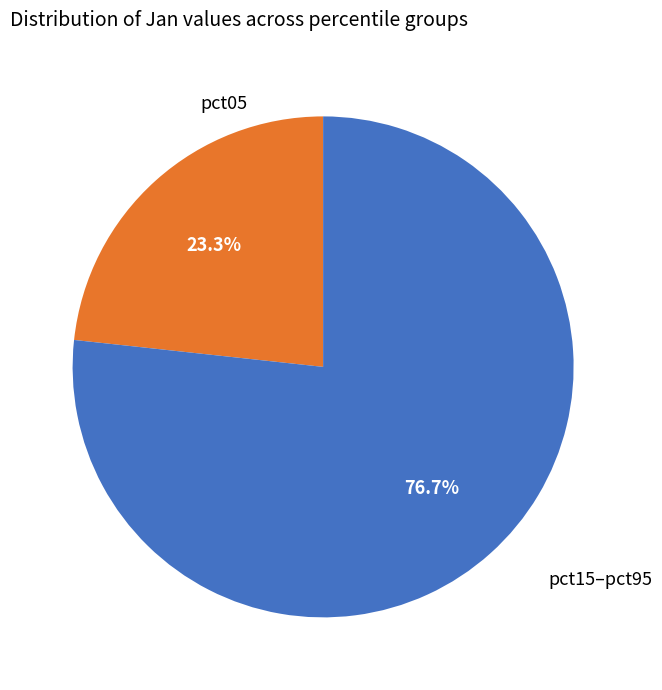

What is the largest slice in the pie chart?

pct15–pct95